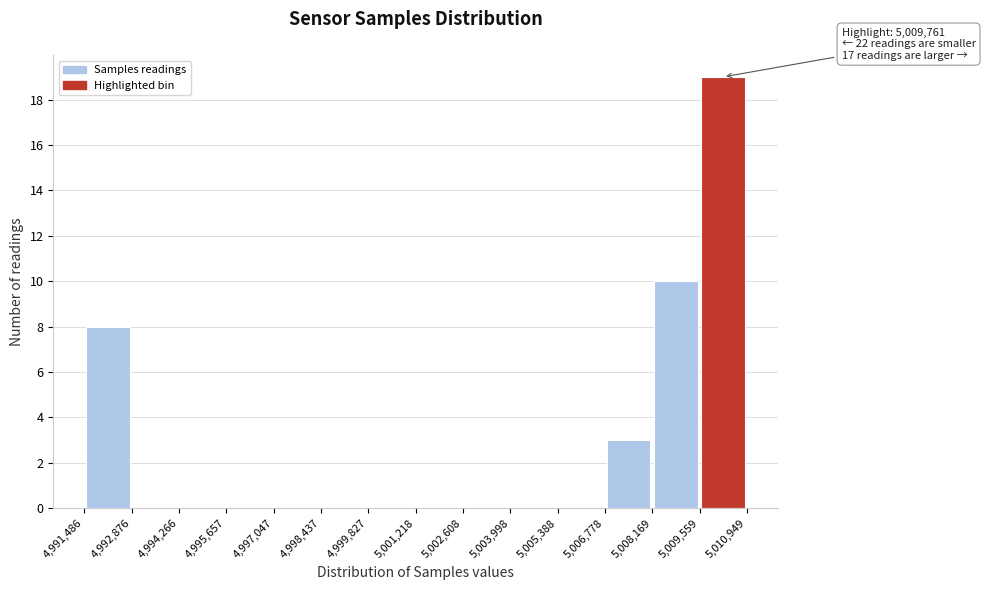

Which range on the x-axis has the tallest bar?

5,009,559 to 5,010,949